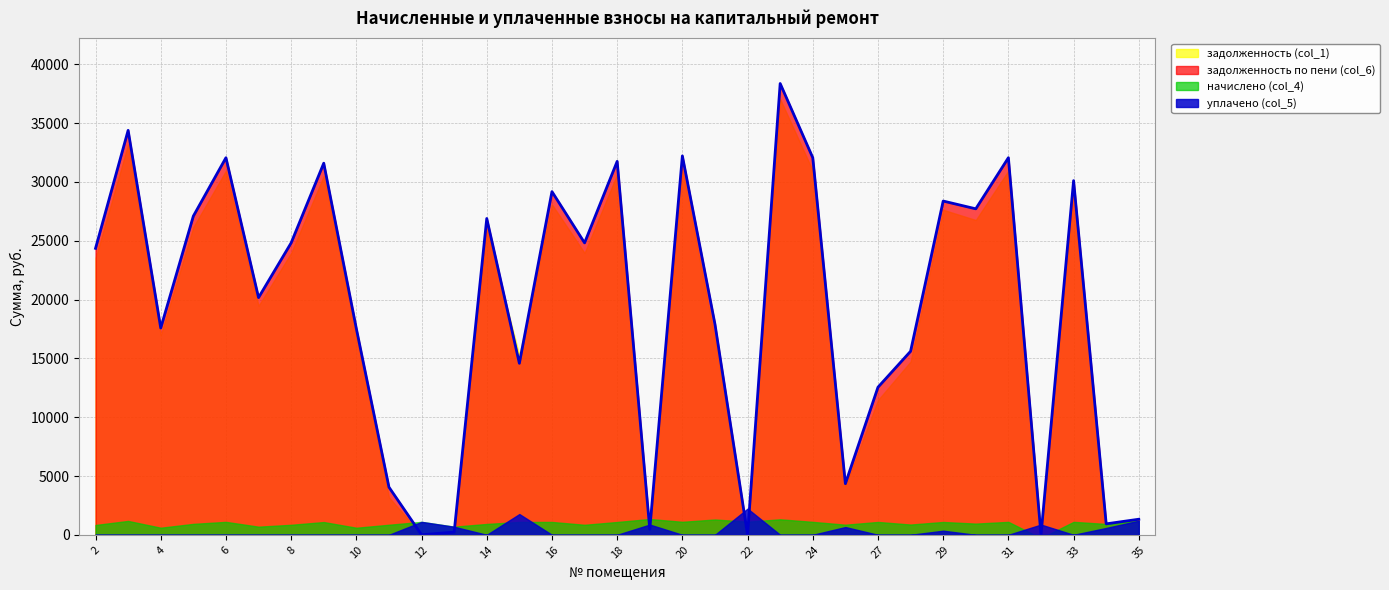

How many lines are shown in the chart?

4